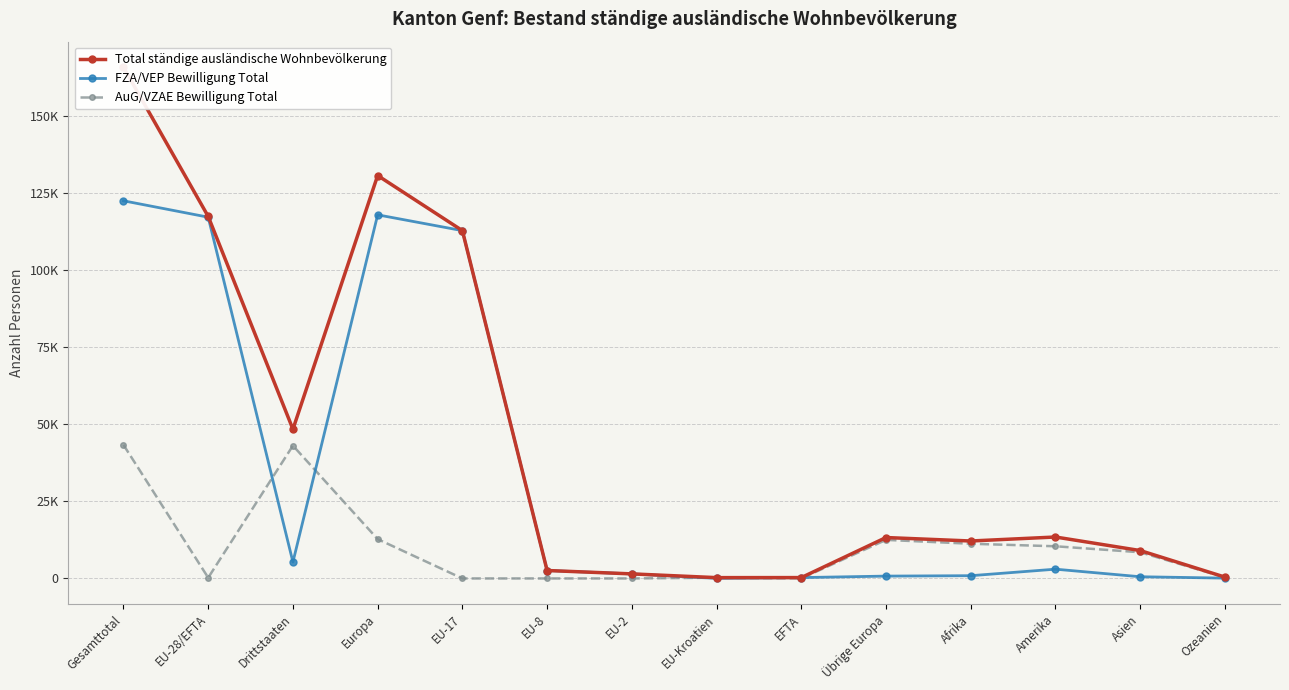

What is the average value of the FZA/VEP Bewilligung Total series?

34652